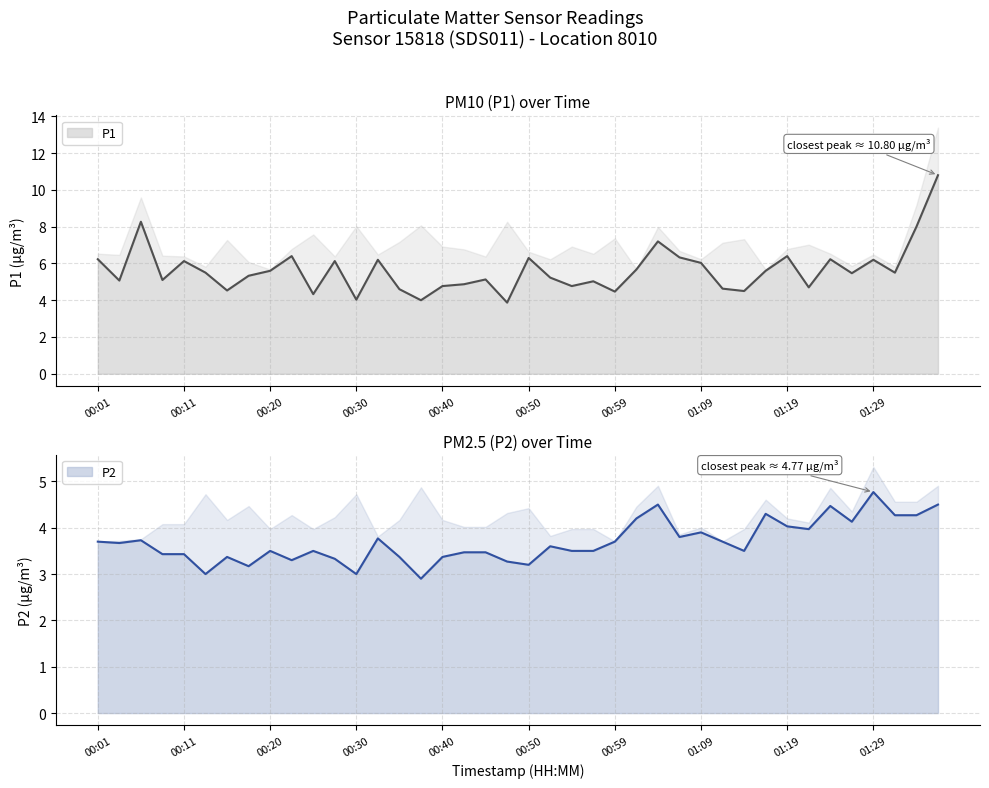

Which category has the highest value across all series?

01:36